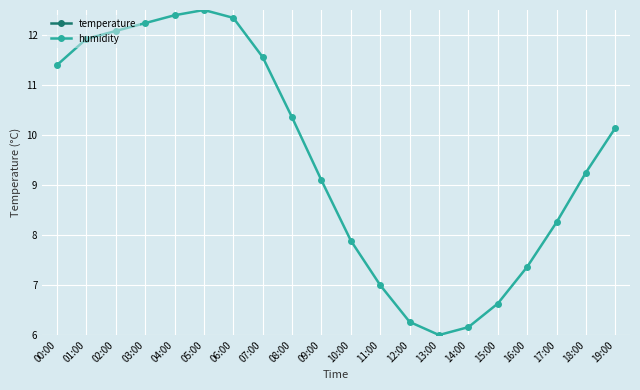

Does the chart display data point markers on the line(s)?

Yes